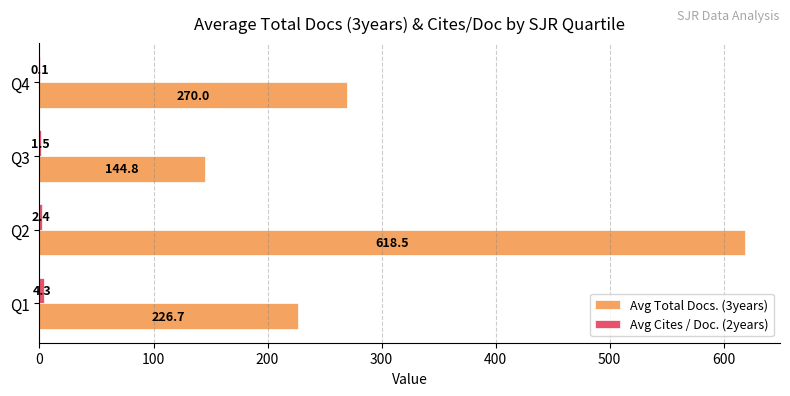

Read the Avg Total Docs. (3years) value at Q1.

226.7